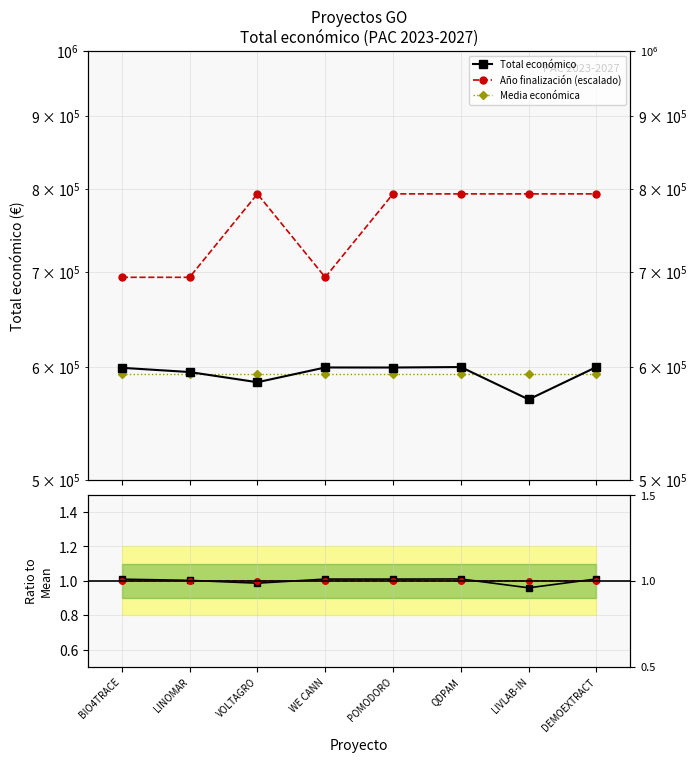

Which series has the largest total across all categories?

Año finalización (escalado)